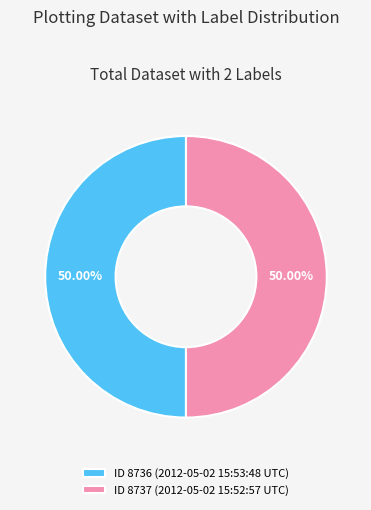

Do ID 8736 (2012-05-02 15:53:48 UTC) and ID 8737 (2012-05-02 15:52:57 UTC) together represent more than half of the pie?

Yes